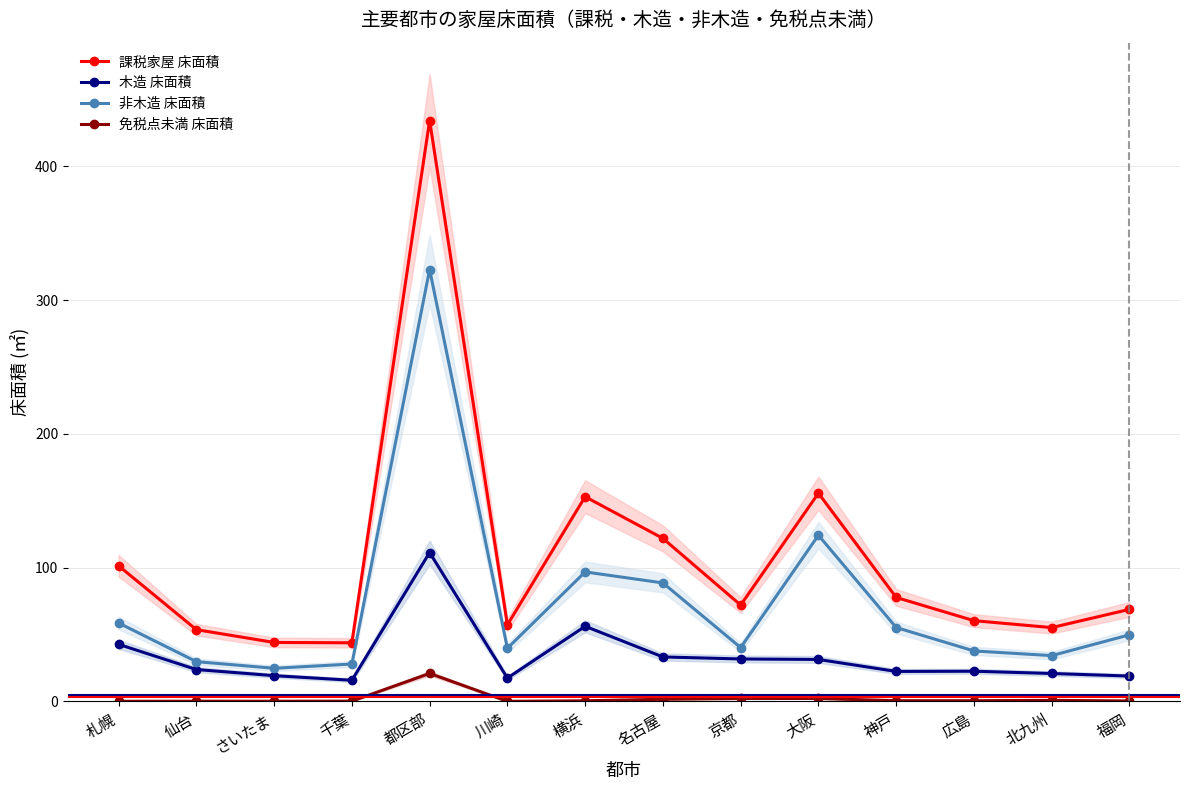

What is the maximum value for 免税点未満 床面積?

21.0